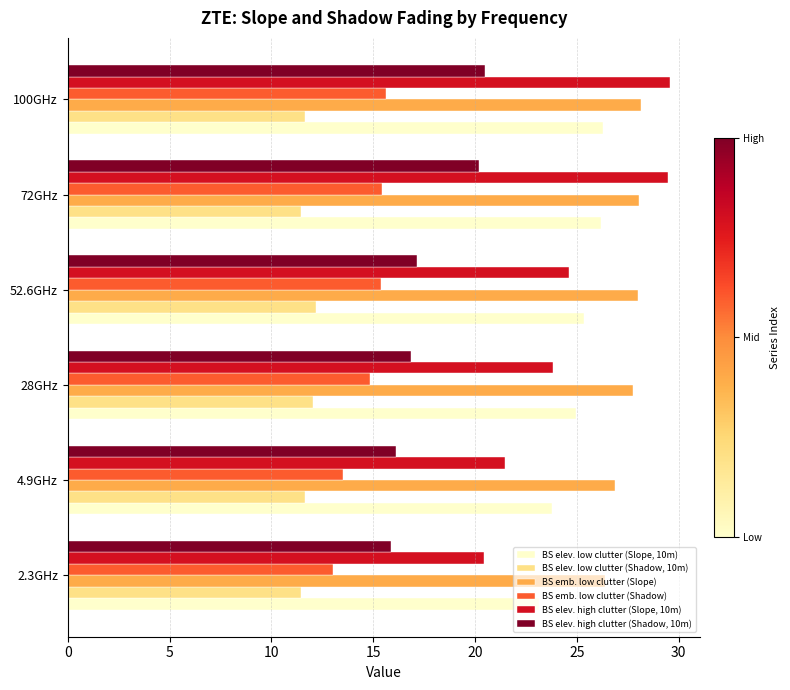

Rank the series by their maximum value, from lowest to highest.

BS elev. low clutter (Shadow, 10m), BS emb. low clutter (Shadow), BS elev. high clutter (Shadow, 10m), BS elev. low clutter (Slope, 10m), BS emb. low clutter (Slope), BS elev. high clutter (Slope, 10m)